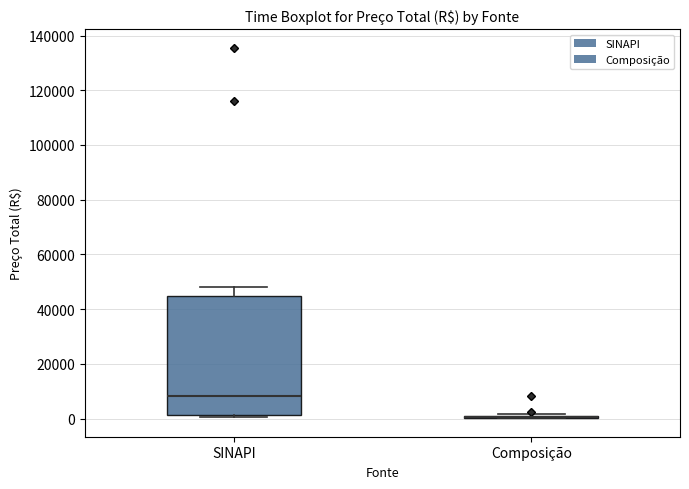

Reading left to right, read every box against the y-axis: the position of its median line, the range the box covers, and the ends of its whiskers. The values are not printed on the chart, so give them approximately, as read against the axis.

SINAPI: median 8000, box 2000 to 44000, whiskers 0 to 48000
Composição: box collapsed to a line at 0, whiskers 0 to 2000